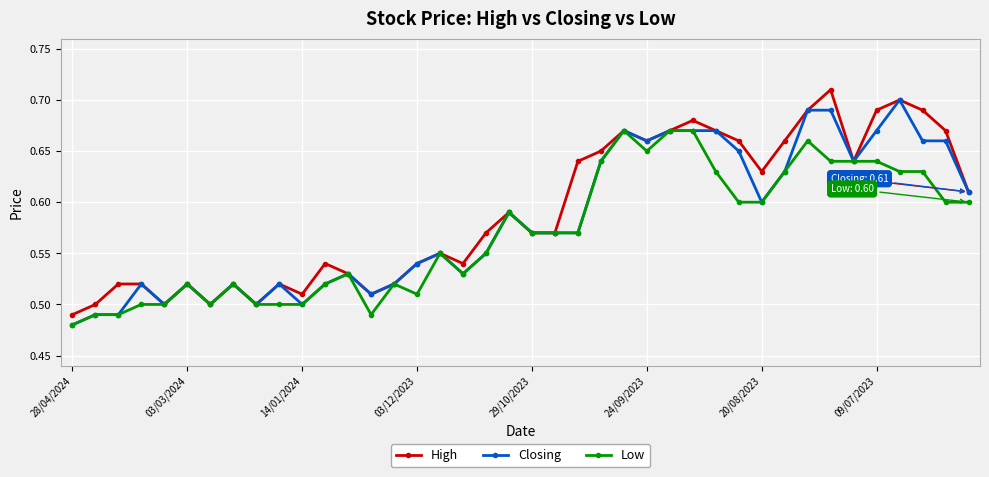

What are all the series names shown in the legend?

High, Closing, Low